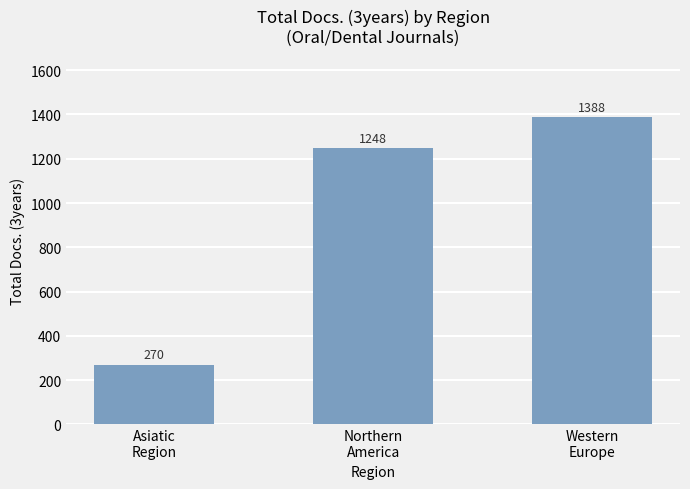

What is the label of the 1st bar from the left?

Asiatic
Region